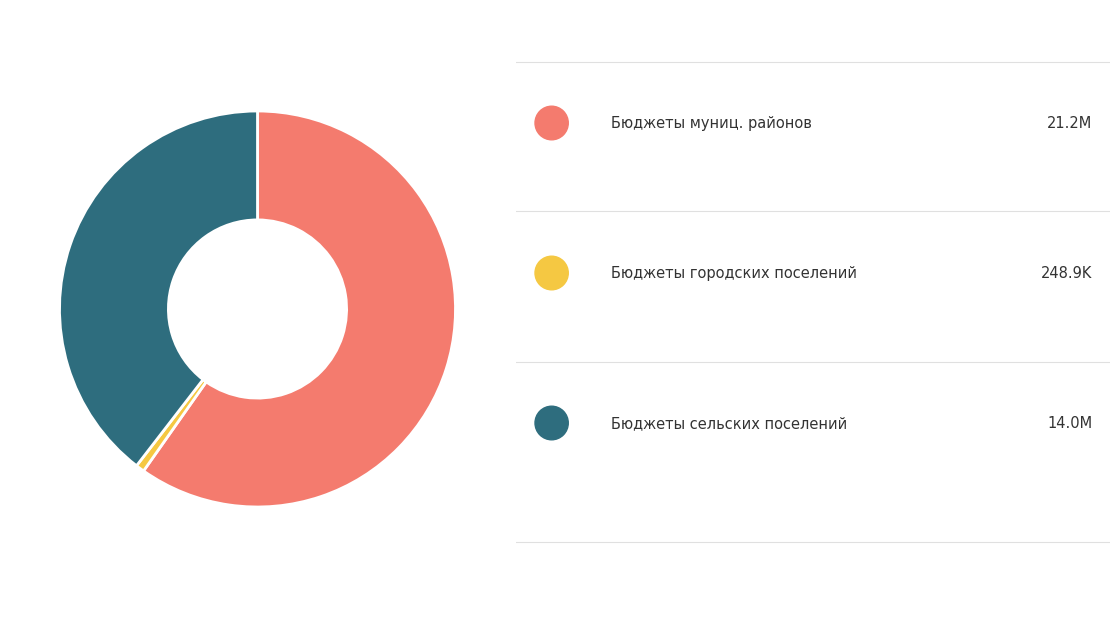

Is there a majority slice in this chart?

Yes